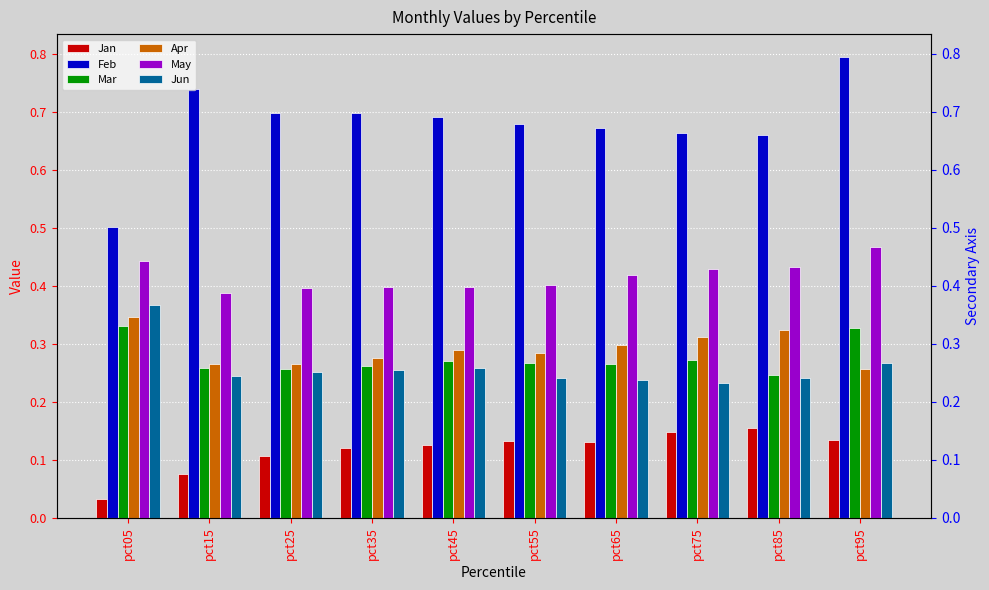

How many categories are shown in the chart?

10